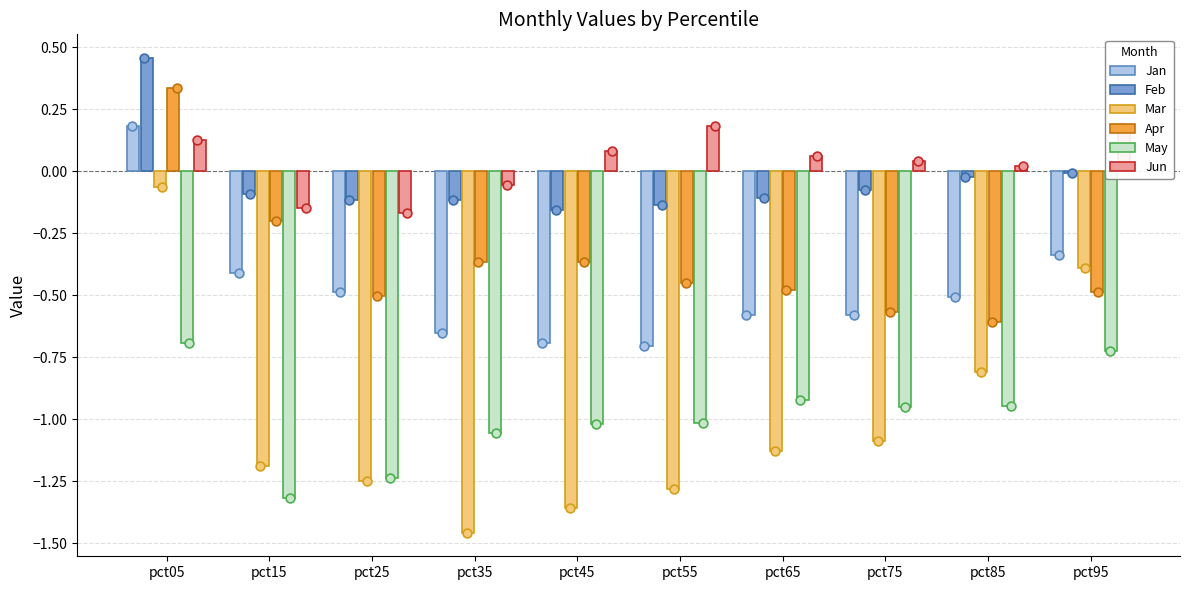

What are all the series names shown in the legend?

Jan, Feb, Mar, Apr, May, Jun